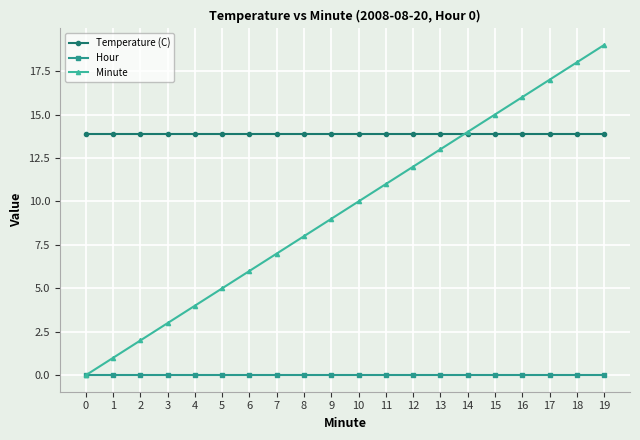

True or false: Temperature (C) and Hour intersect in this chart.

False